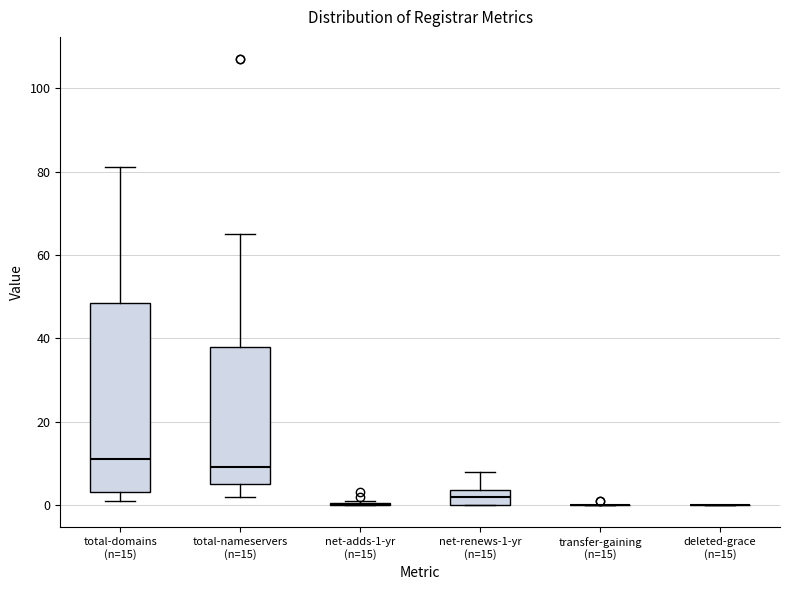

Reading left to right, transcribe this box plot: for each box, give where its median line is, the range the box spans, and where its two whiskers end, as read against the y-axis. The values are not printed on the chart, so give them approximately, as read against the axis.

total-domains (n=15): median 12, box 4 to 48, whiskers 2 to 82
total-nameservers (n=15): median 10, box 6 to 38, whiskers 2 to 66
net-adds-1-yr (n=15): box collapsed to a line at 0, whiskers 0 to 2
net-renews-1-yr (n=15): median 2, box 0 to 4, whiskers 0 to 8
transfer-gaining (n=15): box collapsed to a line at 0, whiskers 0 to 0
deleted-grace (n=15): box collapsed to a line at 0, whiskers 0 to 0